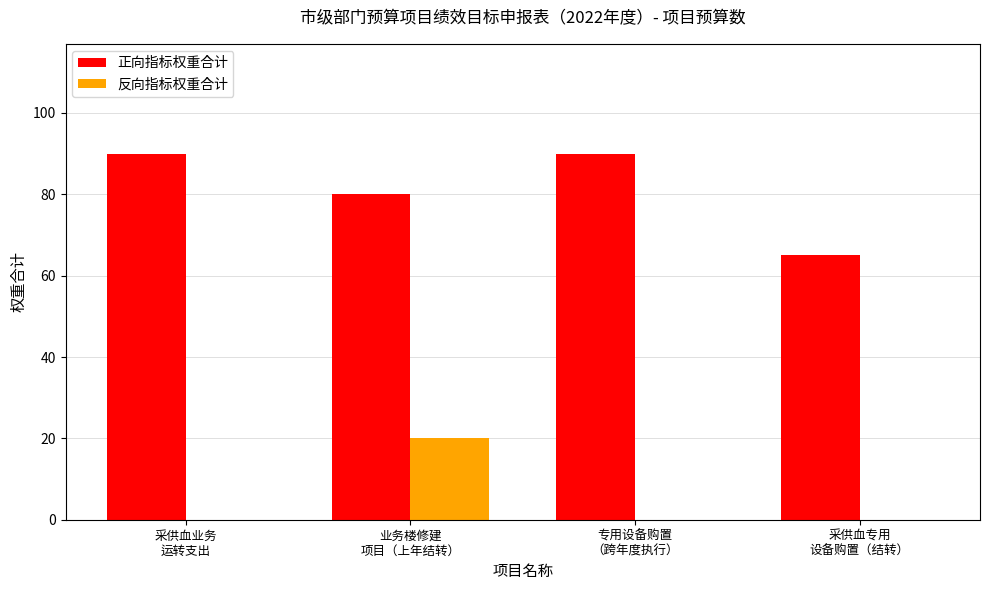

Which series has the largest total across all categories?

正向指标权重合计